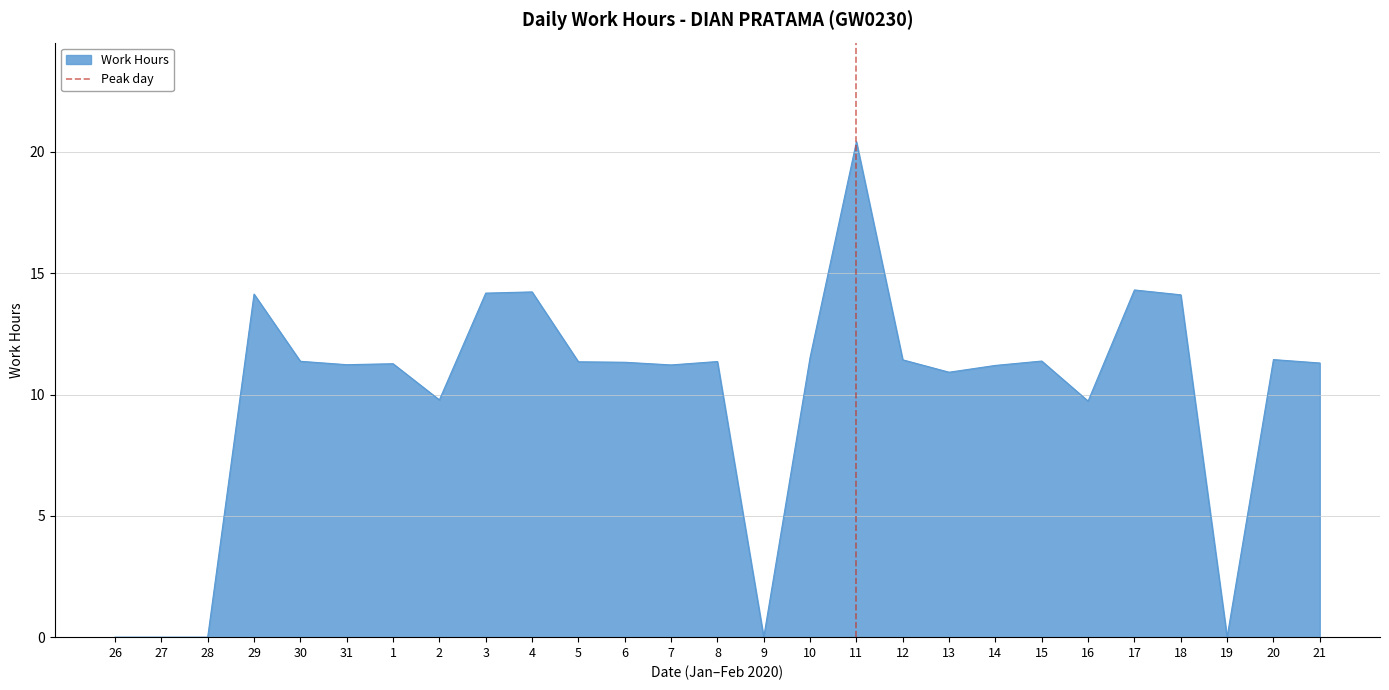

The Work Hours series shows -10.2 at 27. True or false?

False